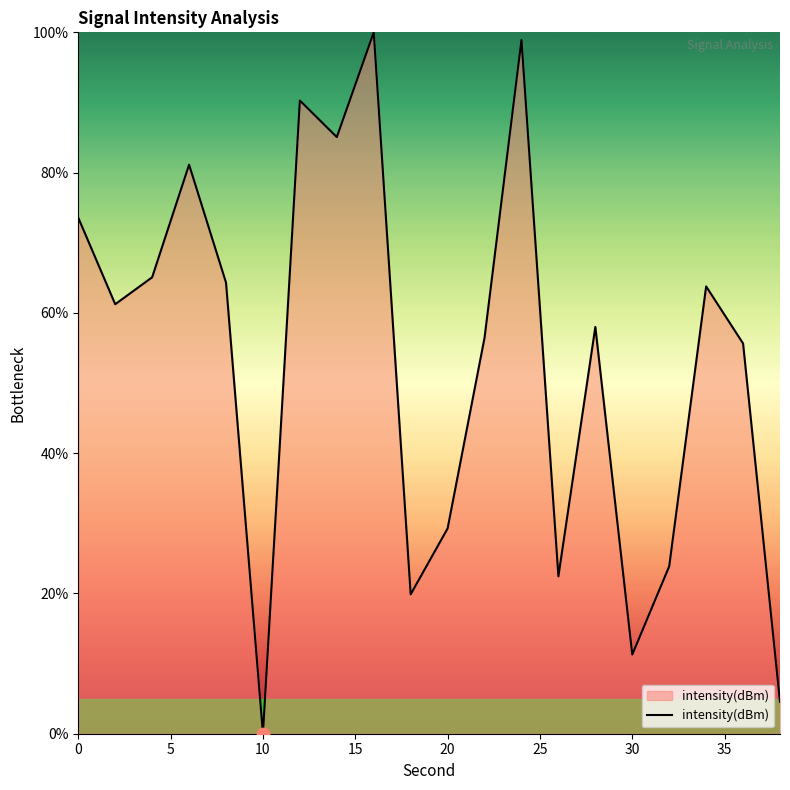

How many lines are shown in the chart?

1